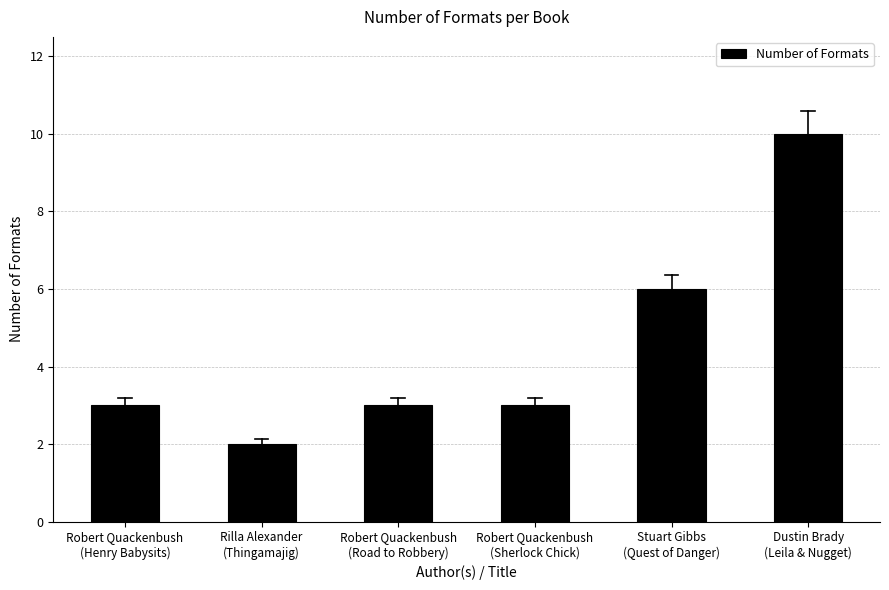

Reading left to right, transcribe all the data shown in this chart.

3	2	3	3	6	10